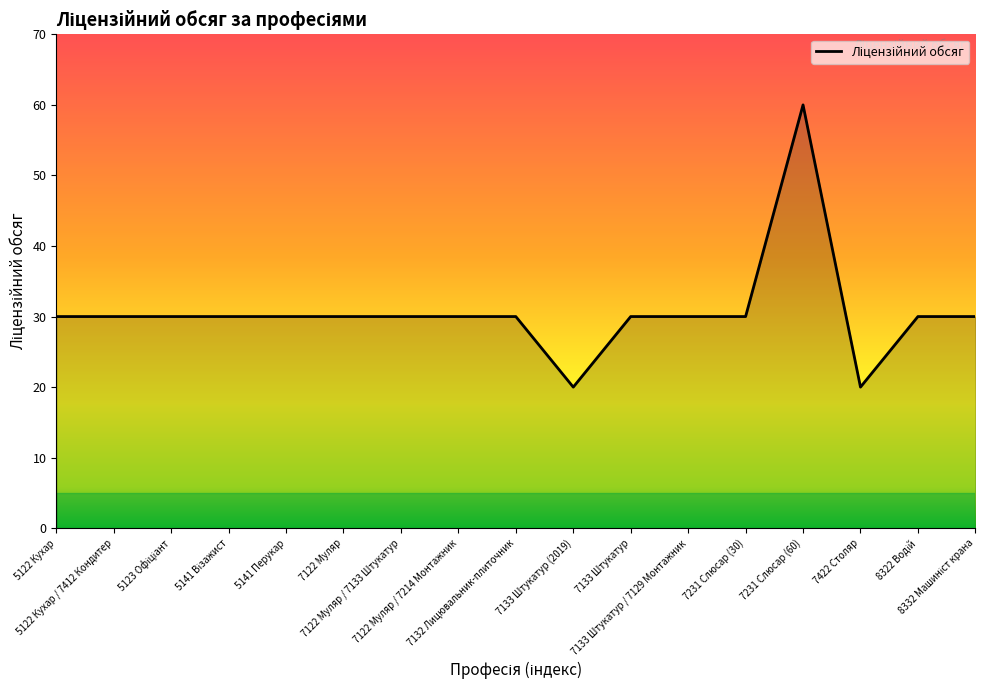

How many lines are shown in the chart?

1